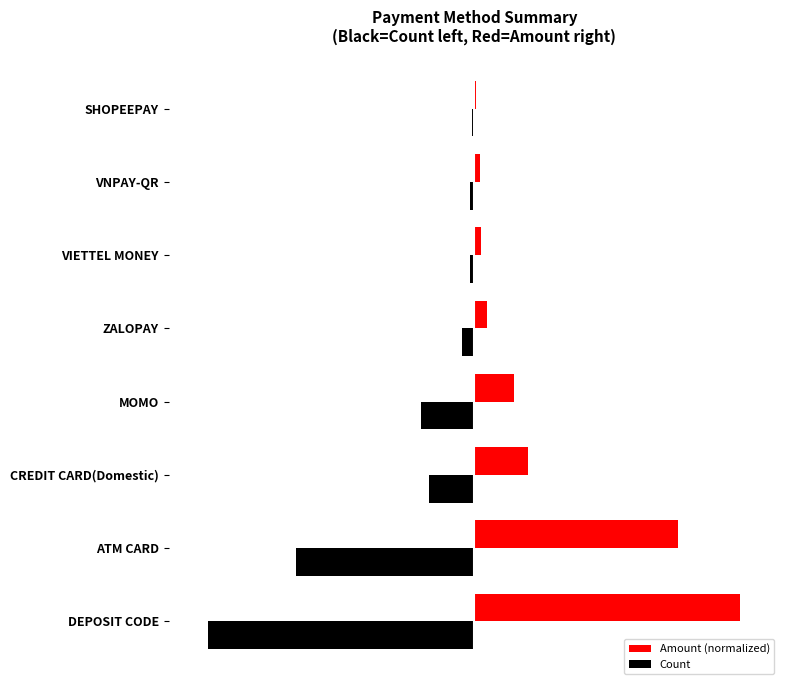

Which series has the widest spread of values?

Amount (normalized)